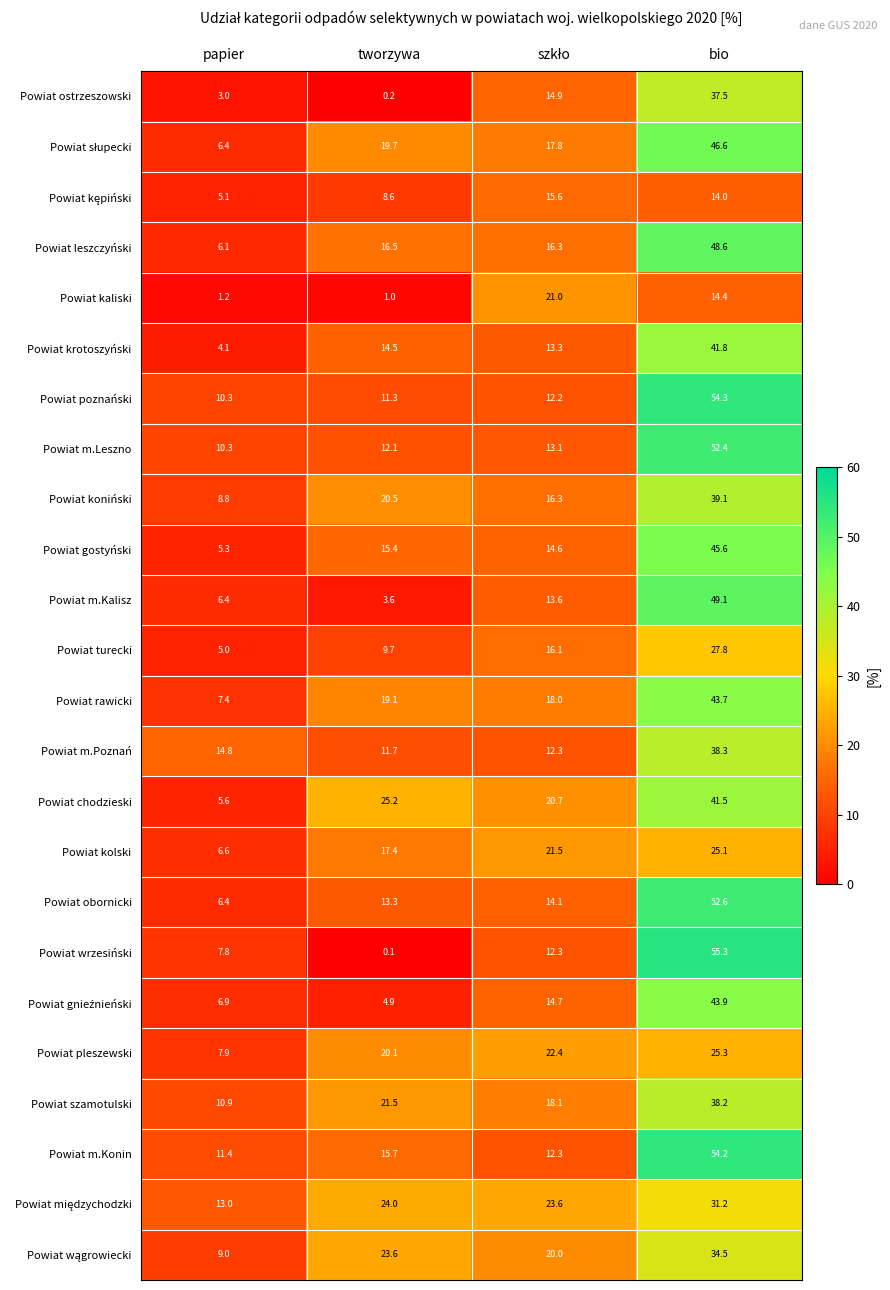

What is the approximate value of Powiat gostyński at bio?

45.6